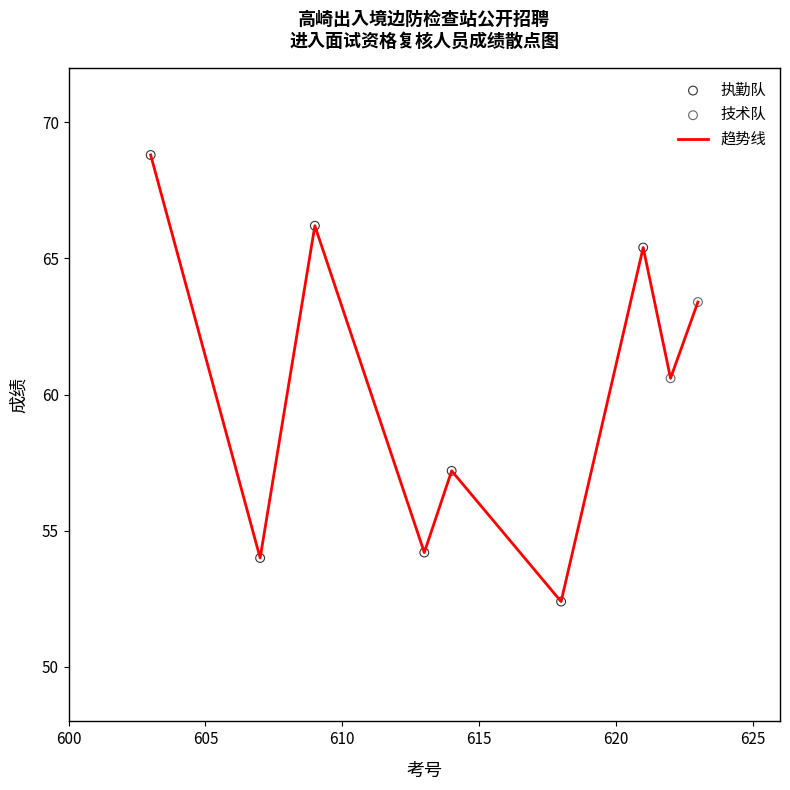

What is the minimum value shown in the chart?

52.4